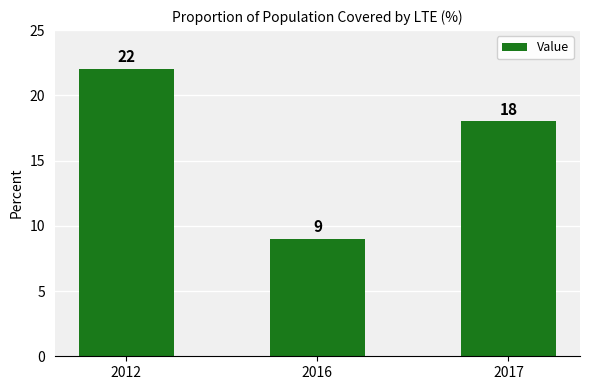

What is the maximum value shown in the chart?

22